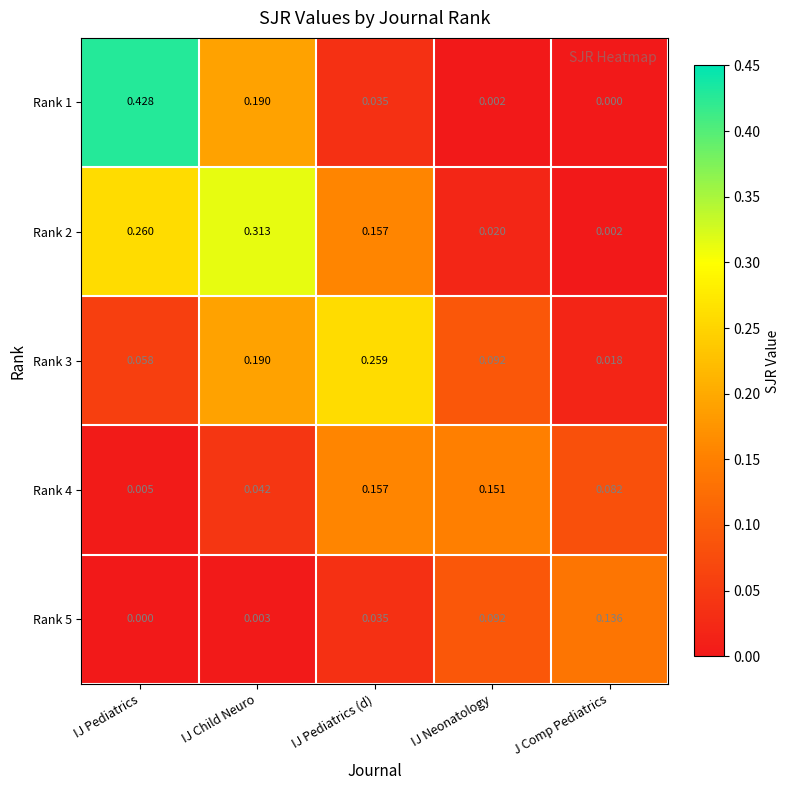

At which label is Rank 3 closest to 0?

J Comp Pediatrics